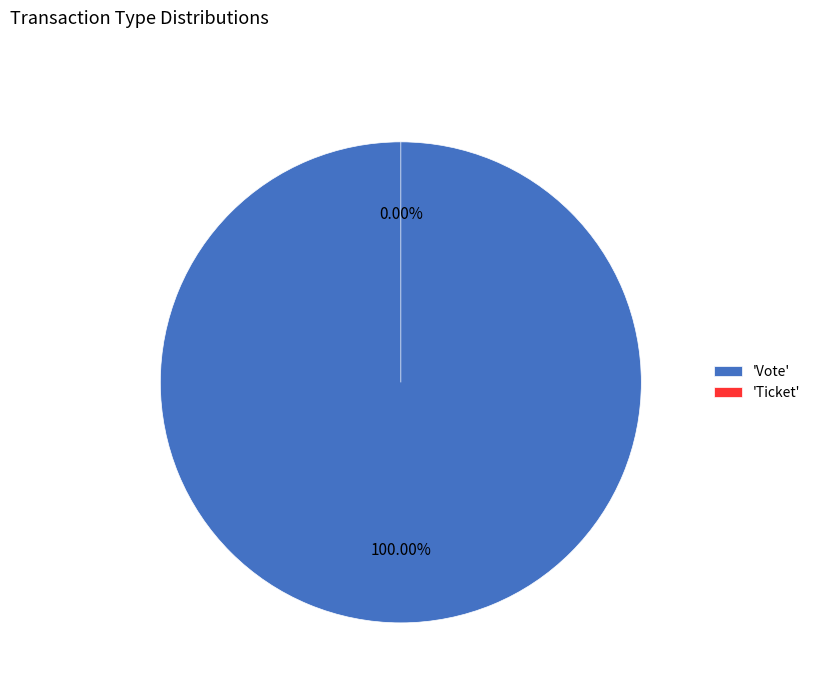

Rank the categories by value from highest to lowest.

Vote, Ticket